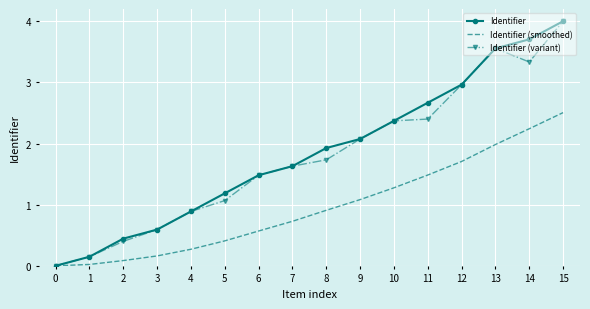

Between 5 and 15, which series saw the biggest shift?

Identifier (variant)